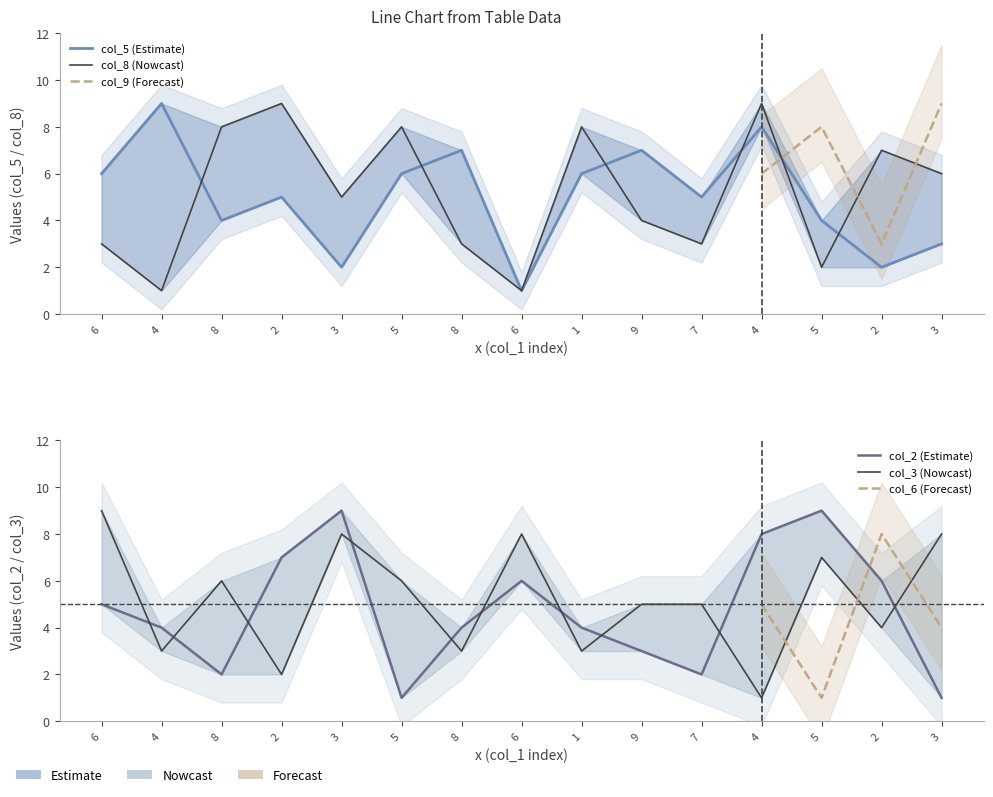

How many values in the col_8 series exceed 5?

7